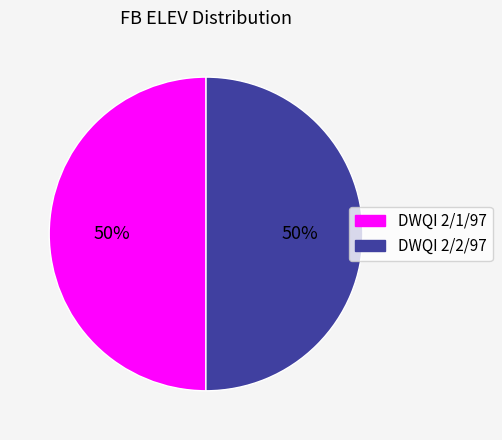

To the nearest percent, what percentage of the pie is DWQI 2/2/97?

50%